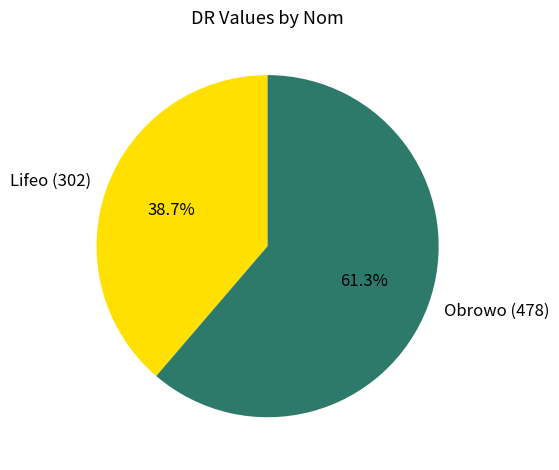

To the nearest percent, what is the combined percentage of Obrowo (478) and Lifeo (302)?

100%